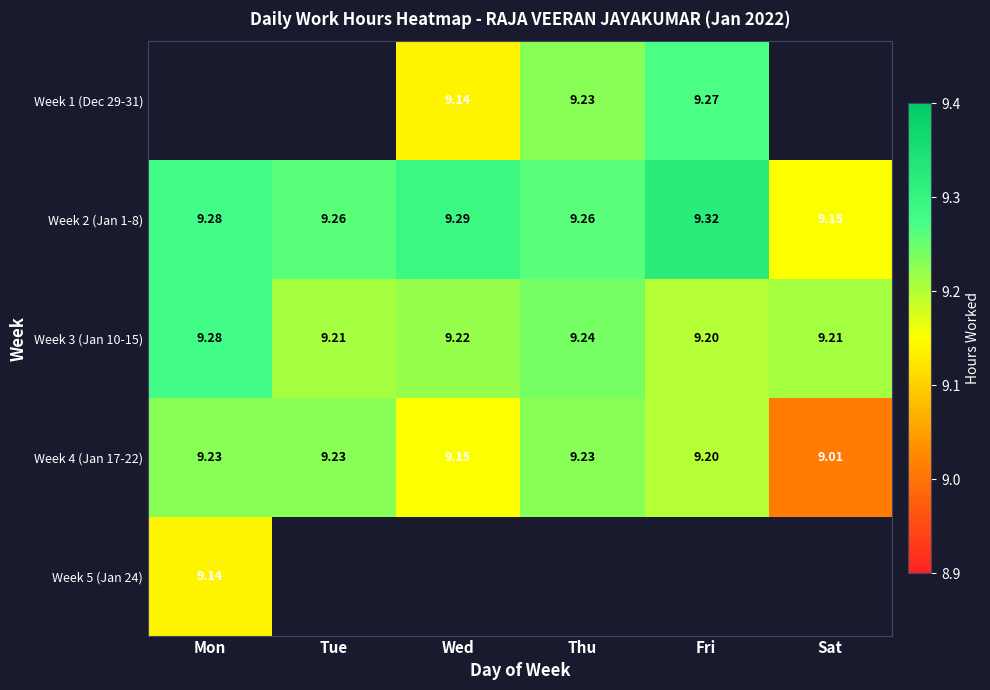

At which label is Week 4 (Jan 17-22) closest to 9?

Sat